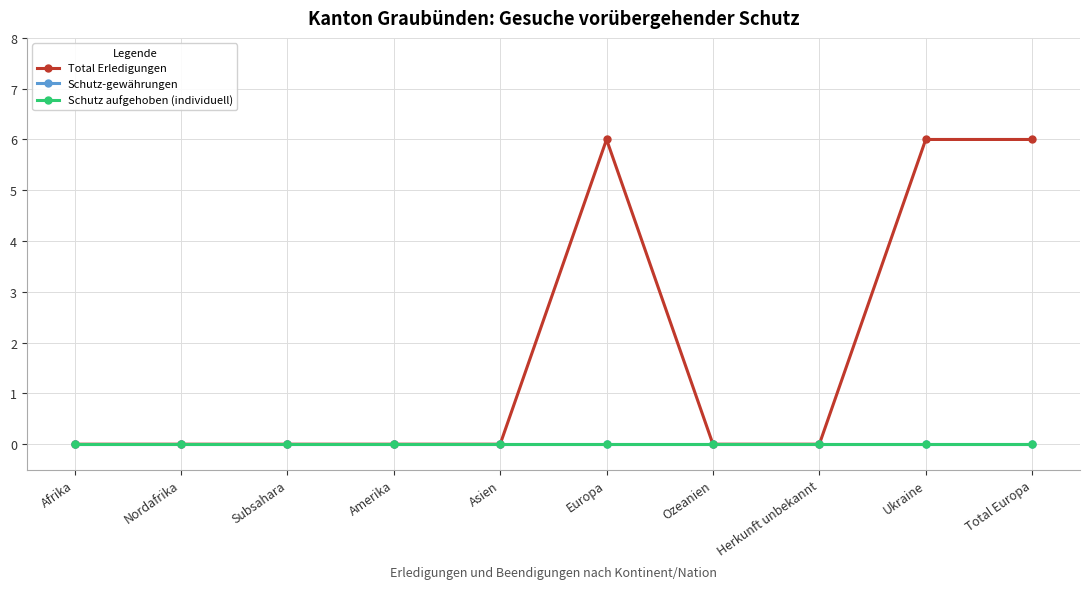

Is this an area chart (filled region under the line)?

No